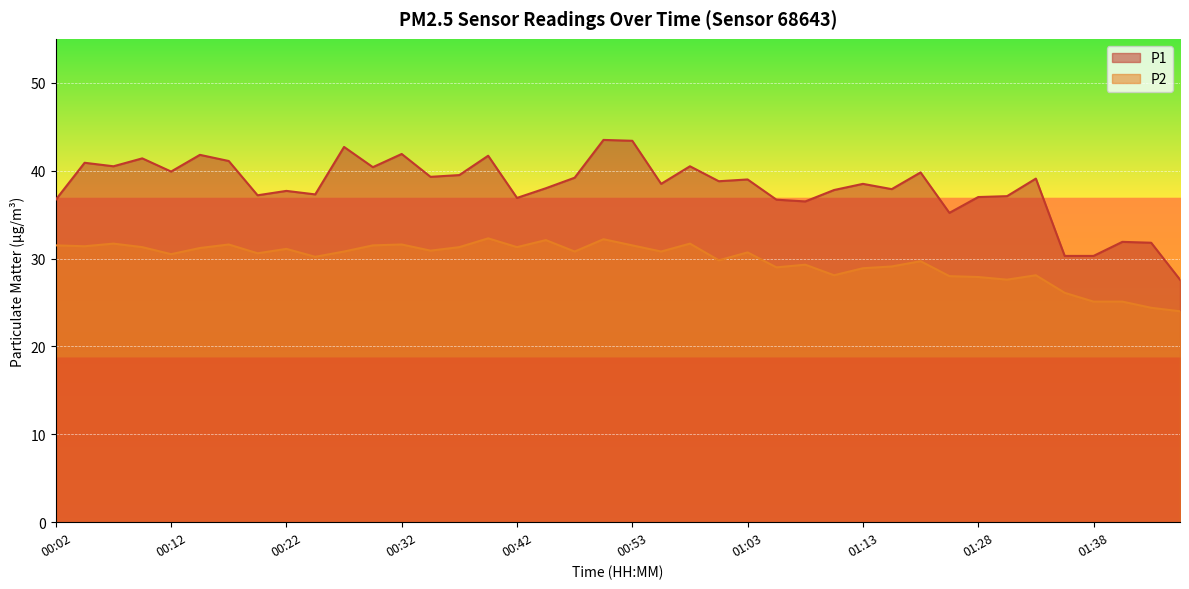

Between 00:04 and 01:03, which series saw the biggest shift?

P1